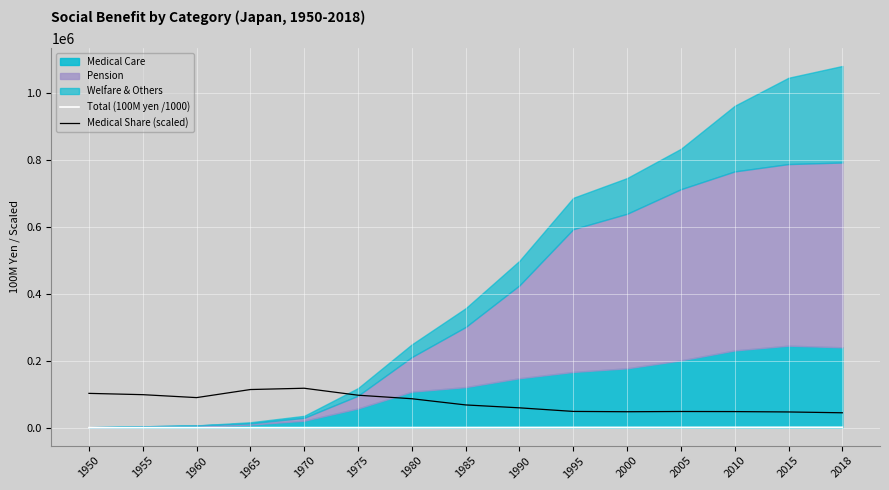

True or false: Total (100M yen /1000) and Medical Share (scaled) intersect in this chart.

False